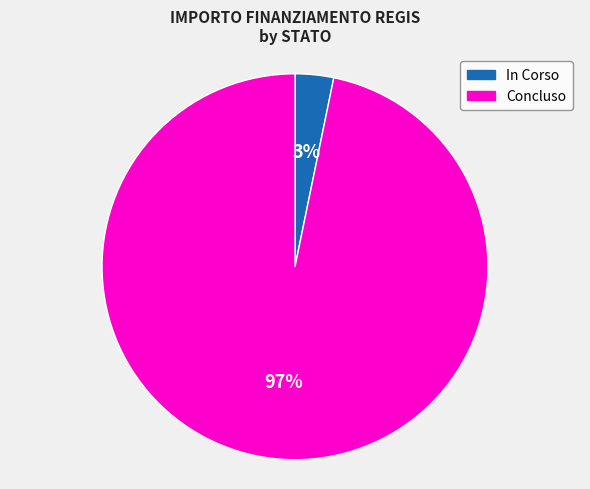

Count the number of slices in the pie.

2